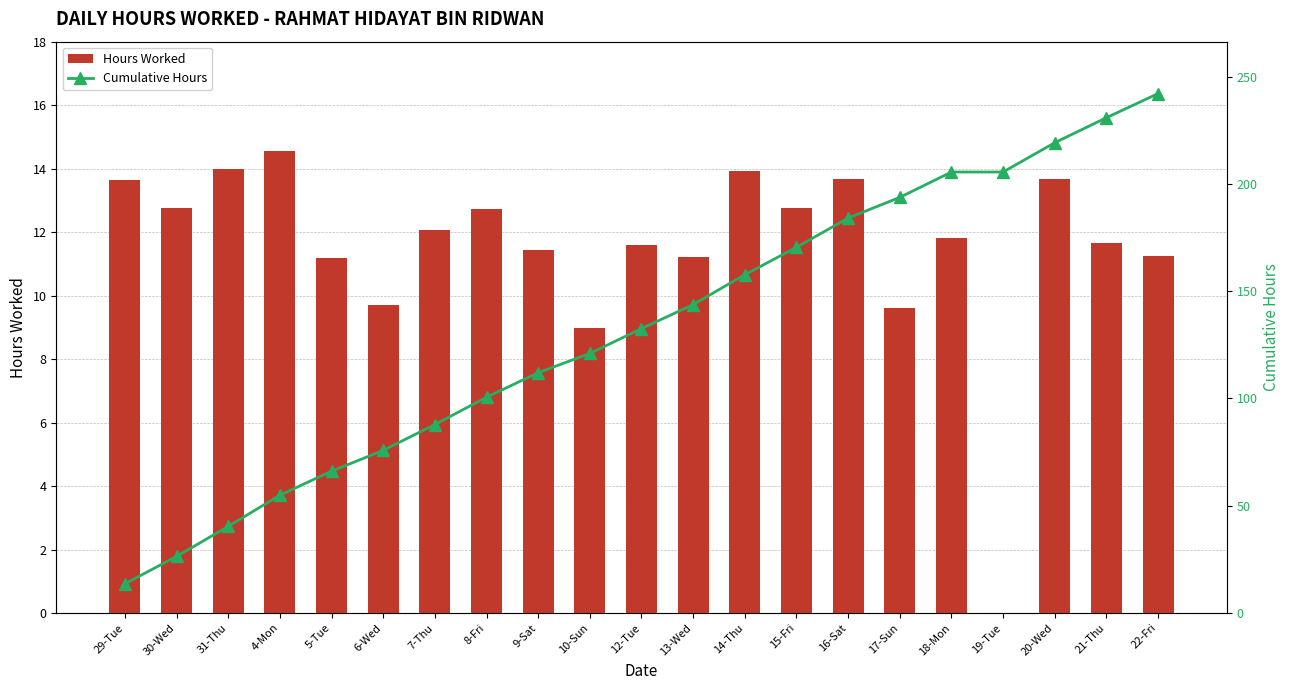

Which series has the largest total across all categories?

Cumulative Hours